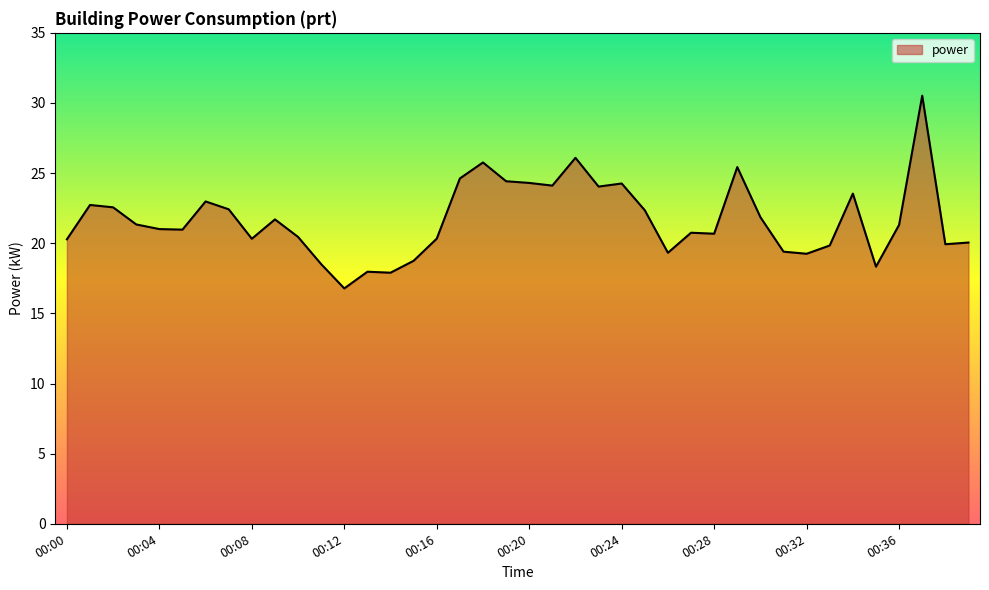

What is the maximum value shown in the chart?

30.5